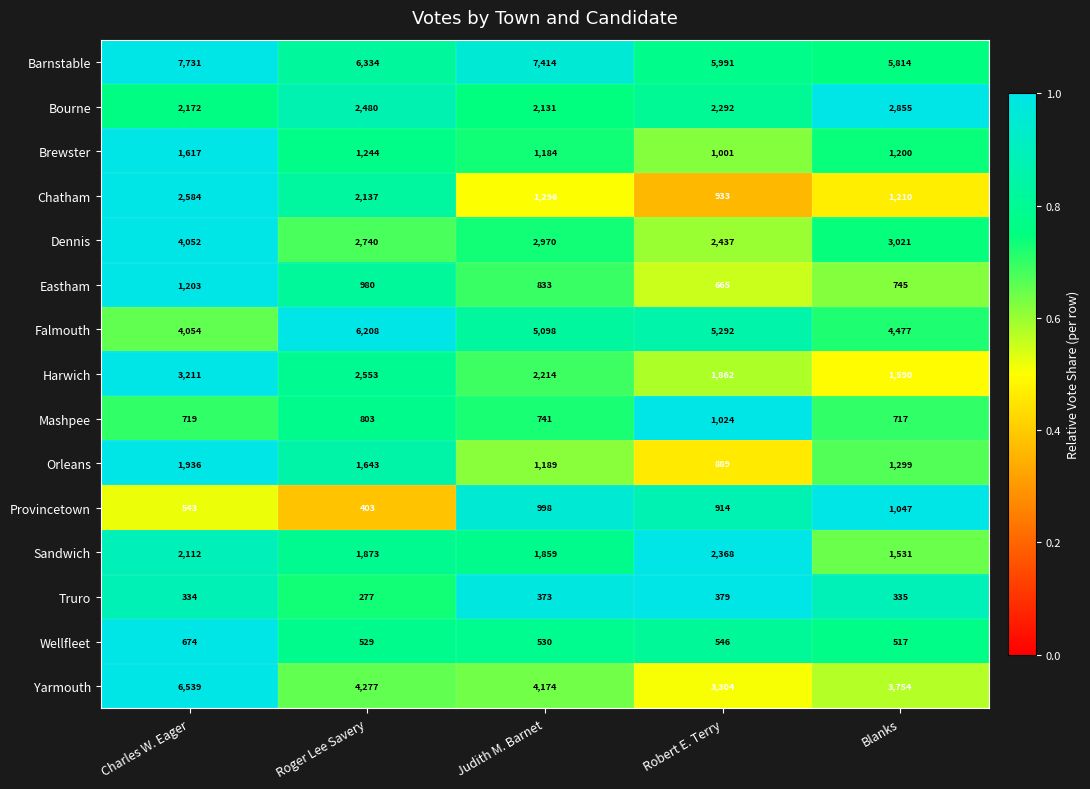

Rank the series by their maximum value, from lowest to highest.

Truro, Wellfleet, Mashpee, Provincetown, Eastham, Brewster, Orleans, Sandwich, Chatham, Bourne, Harwich, Dennis, Falmouth, Yarmouth, Barnstable